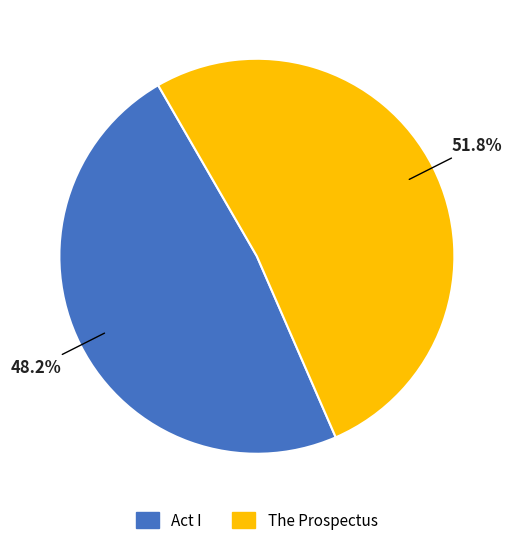

To the nearest percent, what percentage of the pie is Act I?

48%